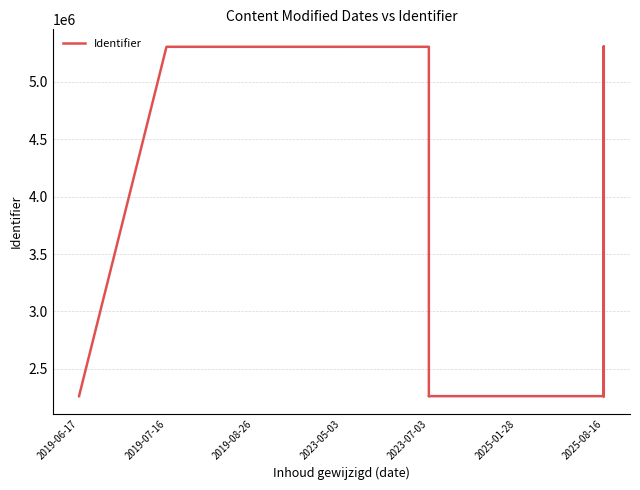

What is the greatest value displayed?

5306696